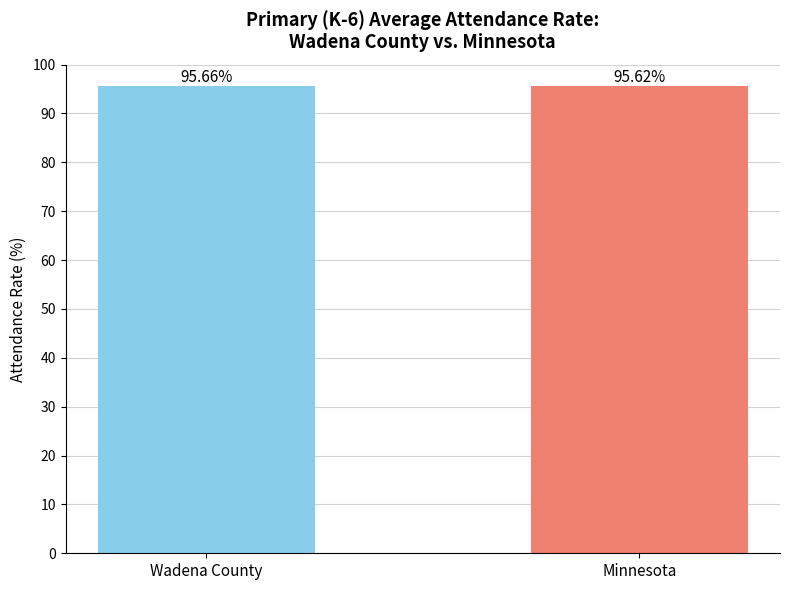

What is the sum of all values?

191.3